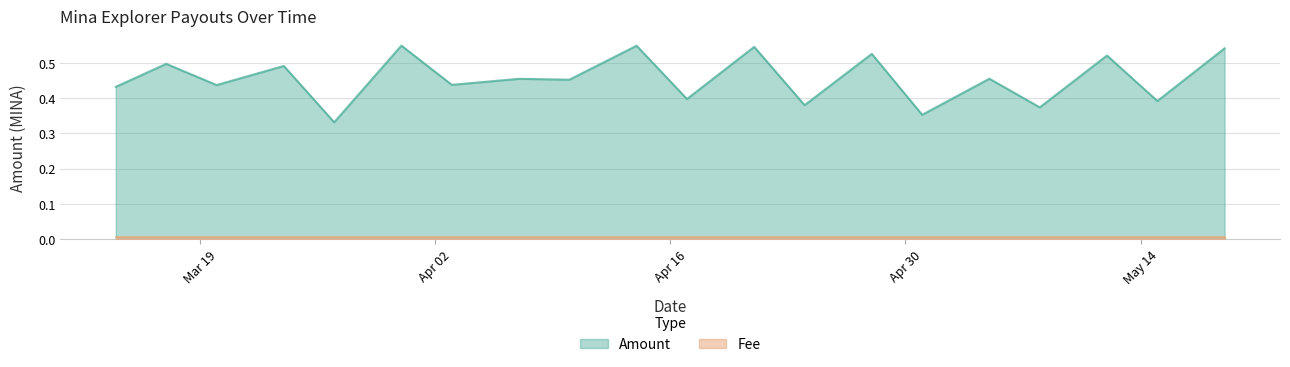

True or false: Fee has a value of 0.0 at 2024-04-10.

True